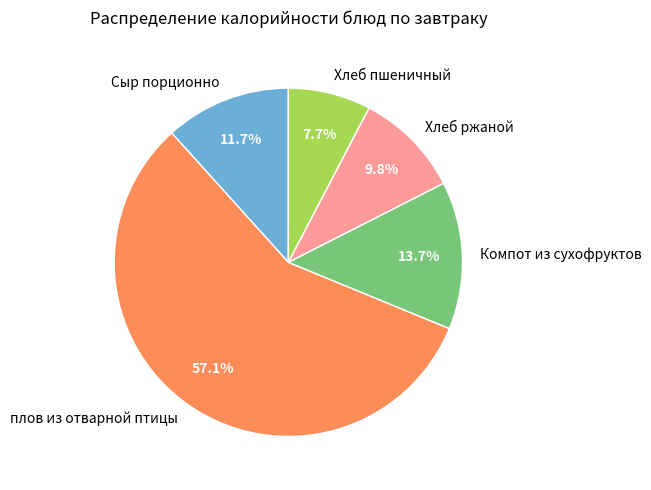

Rank the categories by value from lowest to highest.

Хлеб пшеничный, Хлеб ржаной, Сыр порционно, Компот из сухофруктов, плов из отварной птицы